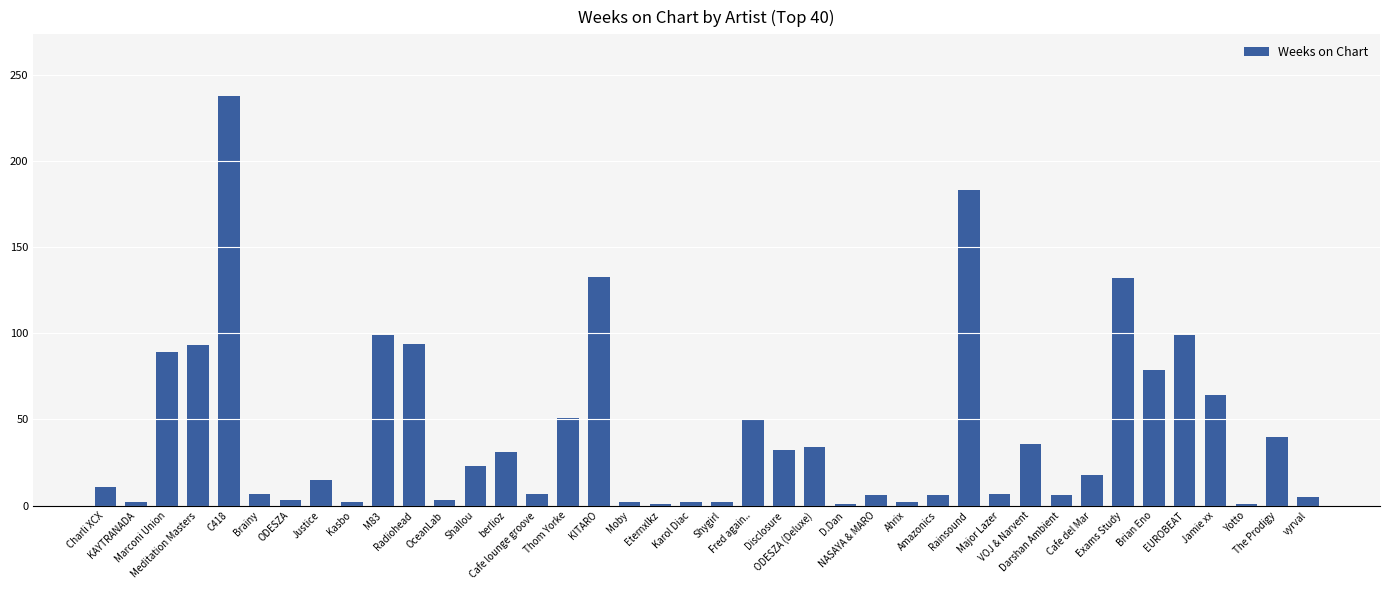

At which label does the data first exceed 18?

Marconi Union